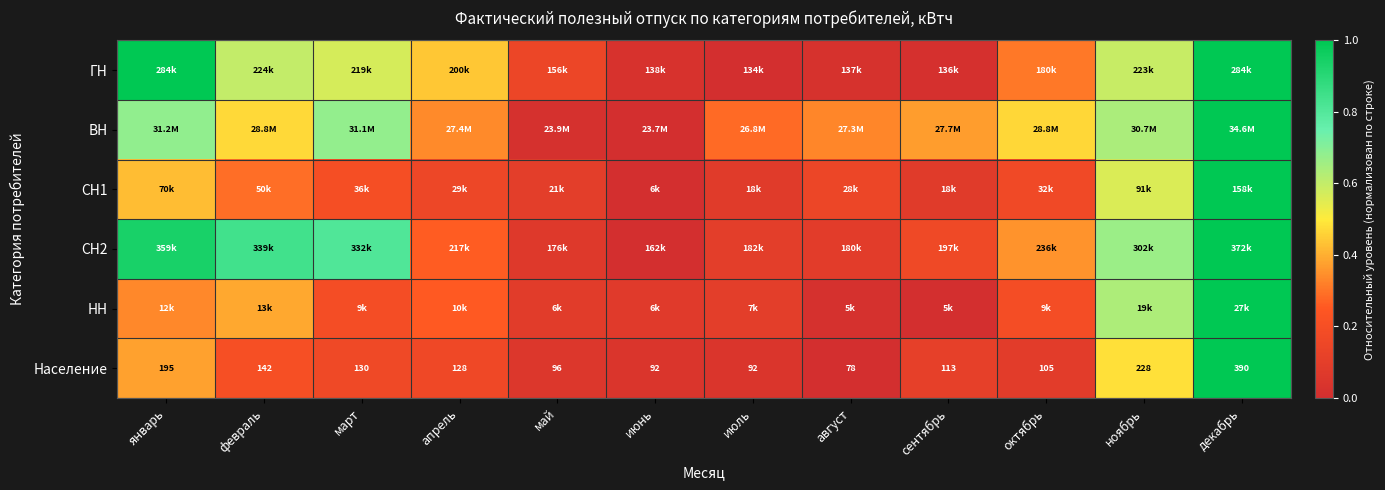

The value of ВН at июль is 0.3. True or false?

True